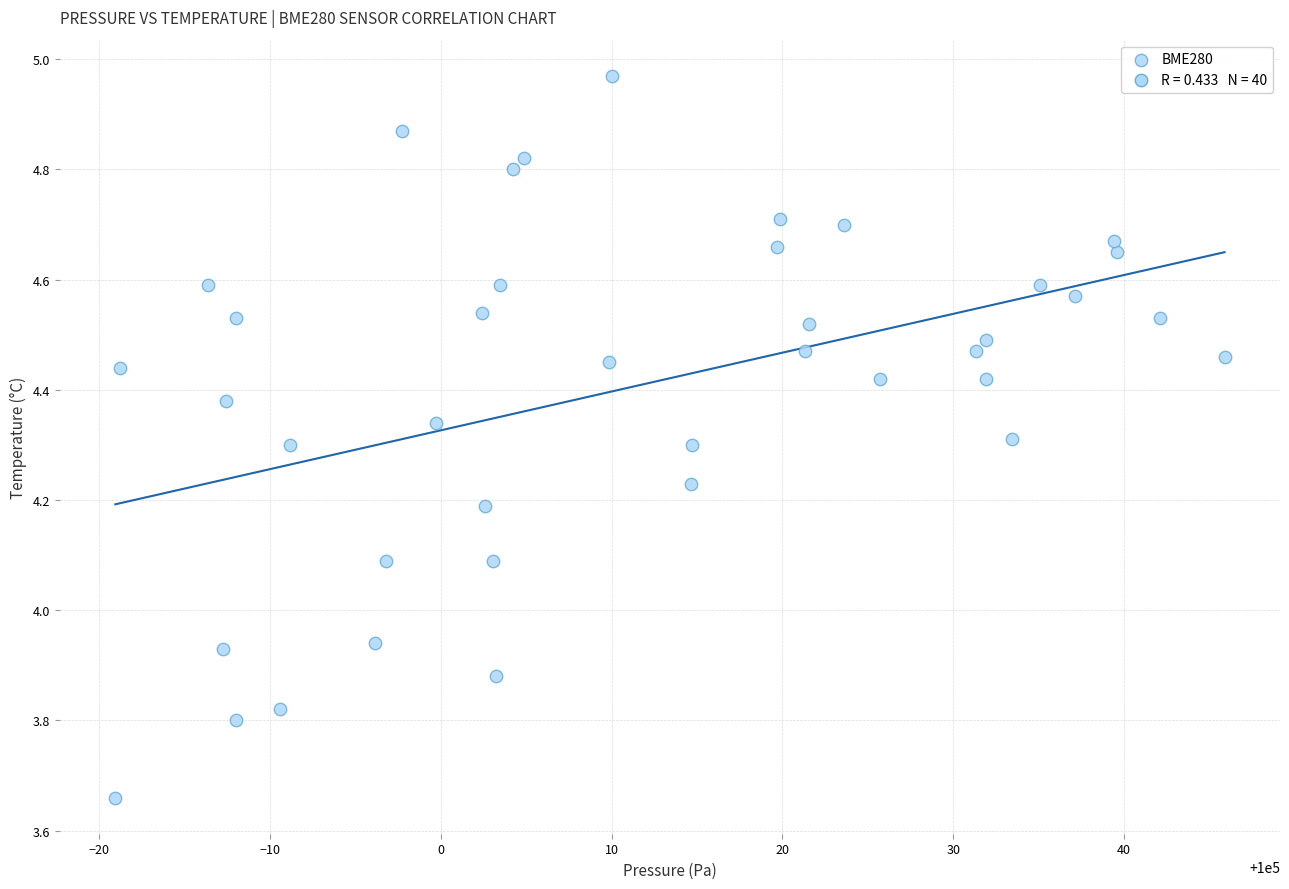

What is the range of Y values (max minus min)?

1.3